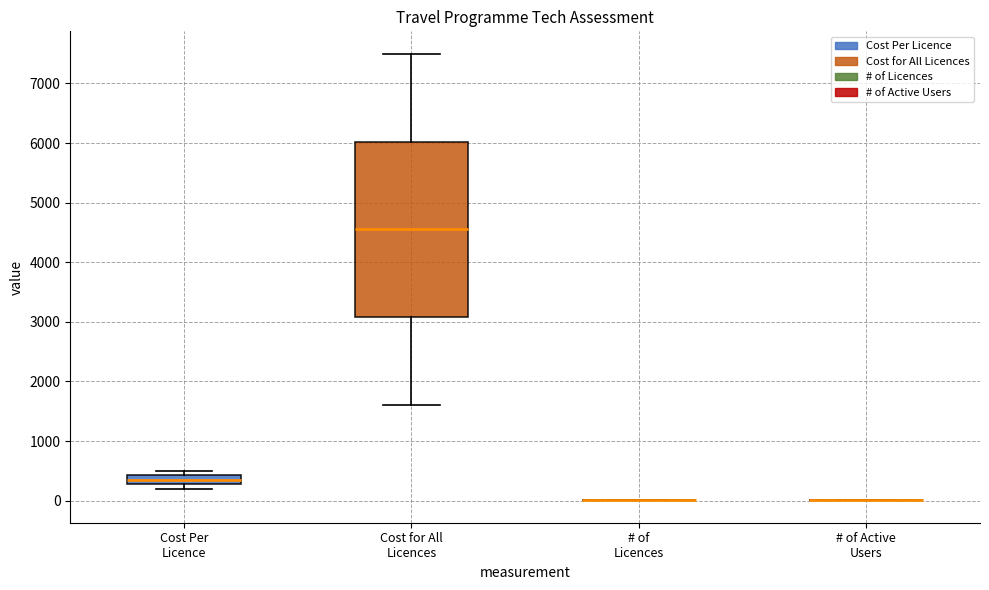

Comparing the boxes themselves (not the whiskers), which one is the tallest?

Cost for All Licences